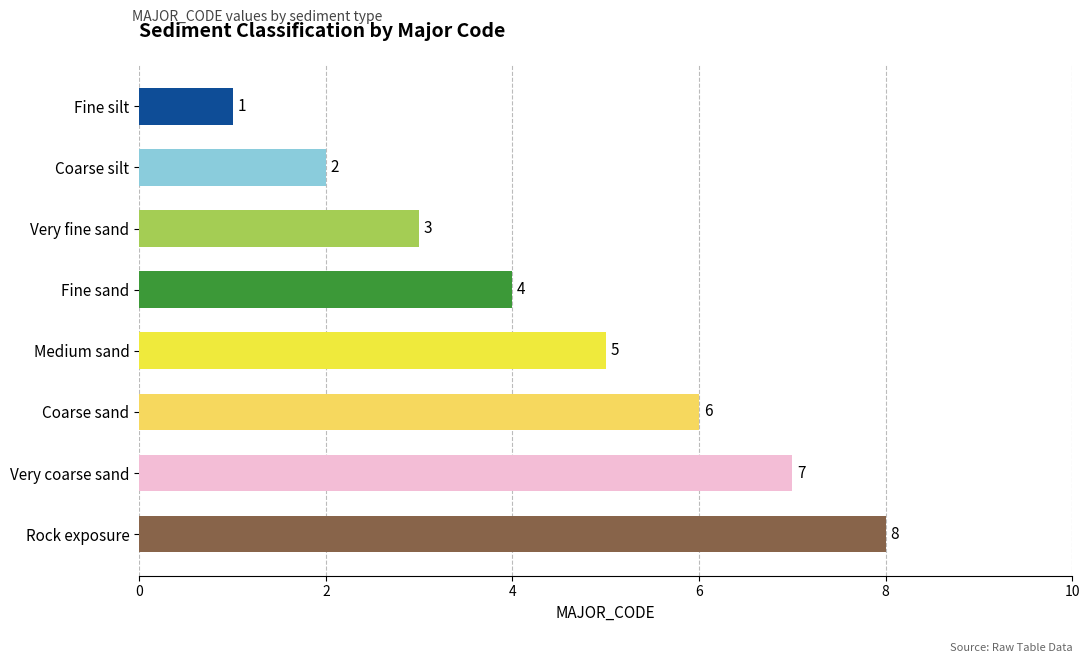

How many values are between 3 and 7?

5